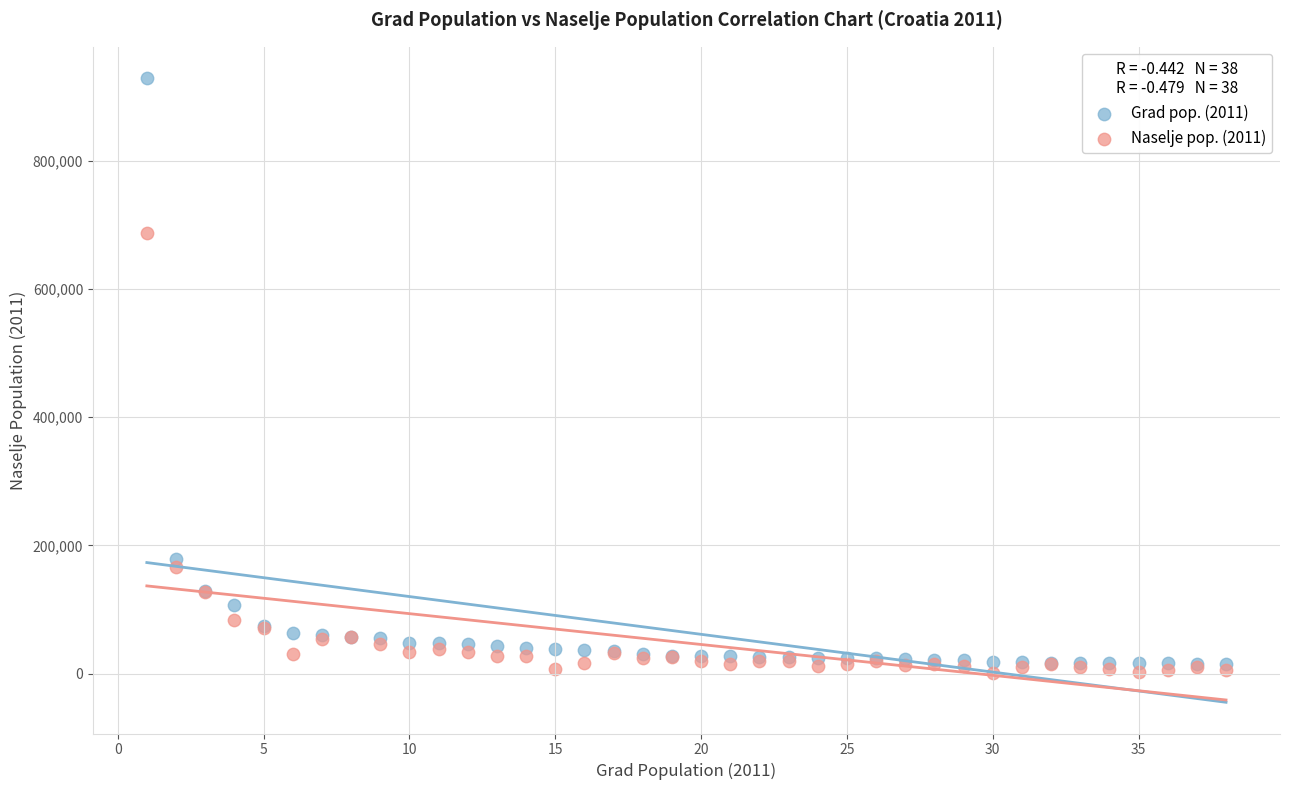

Across all series, what Y value is closest to 465042?

686568